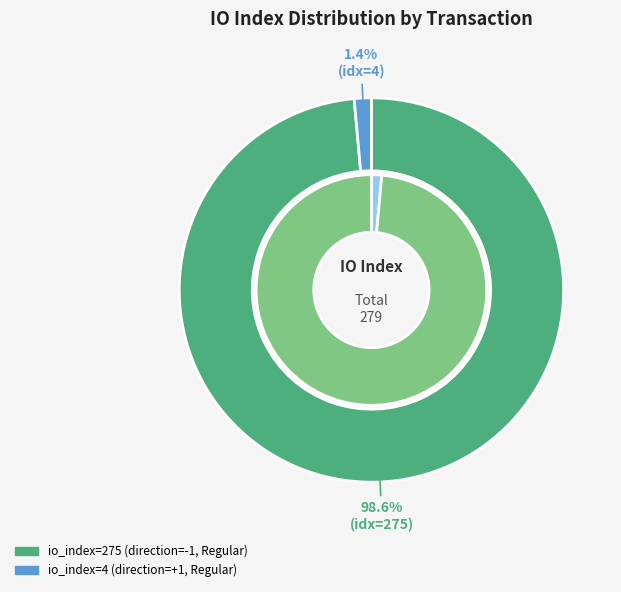

How many segments does this pie chart have?

2